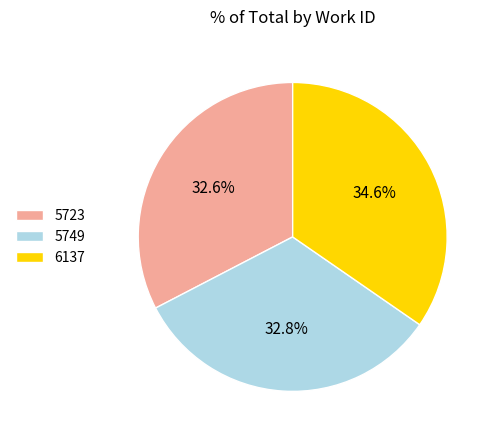

Is it true that 5723 is 33% of the pie?

True